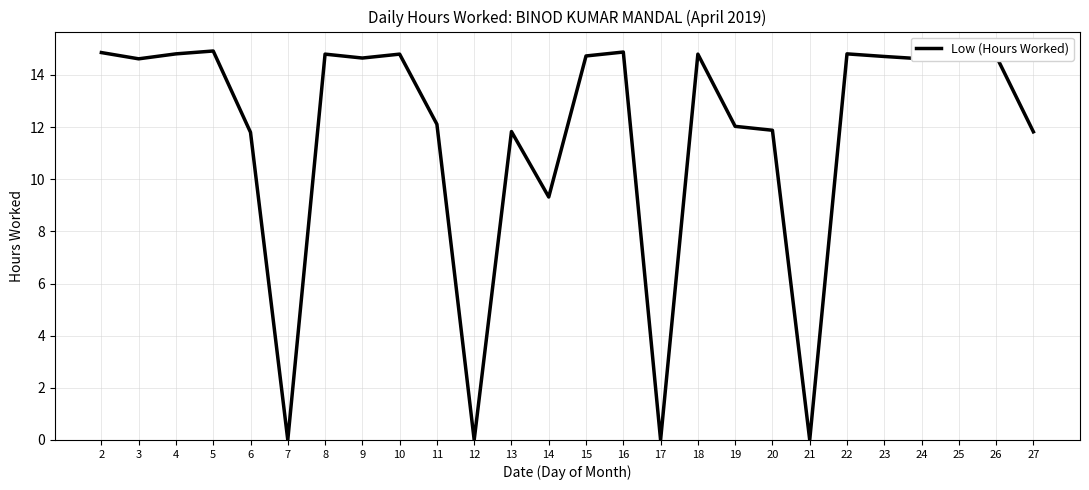

What is the maximum value shown in the chart?

14.9